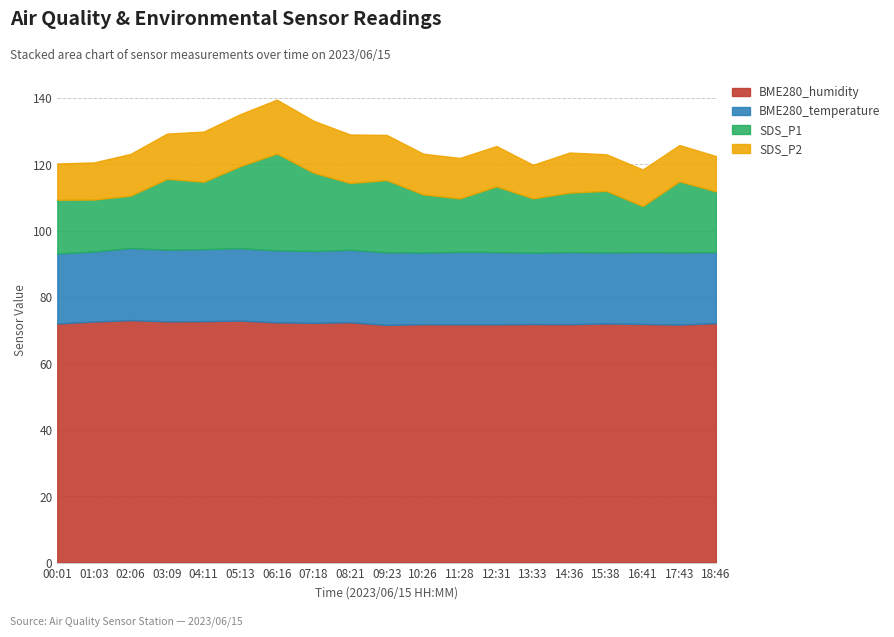

What is the average value of the SDS_P2 series?

12.7